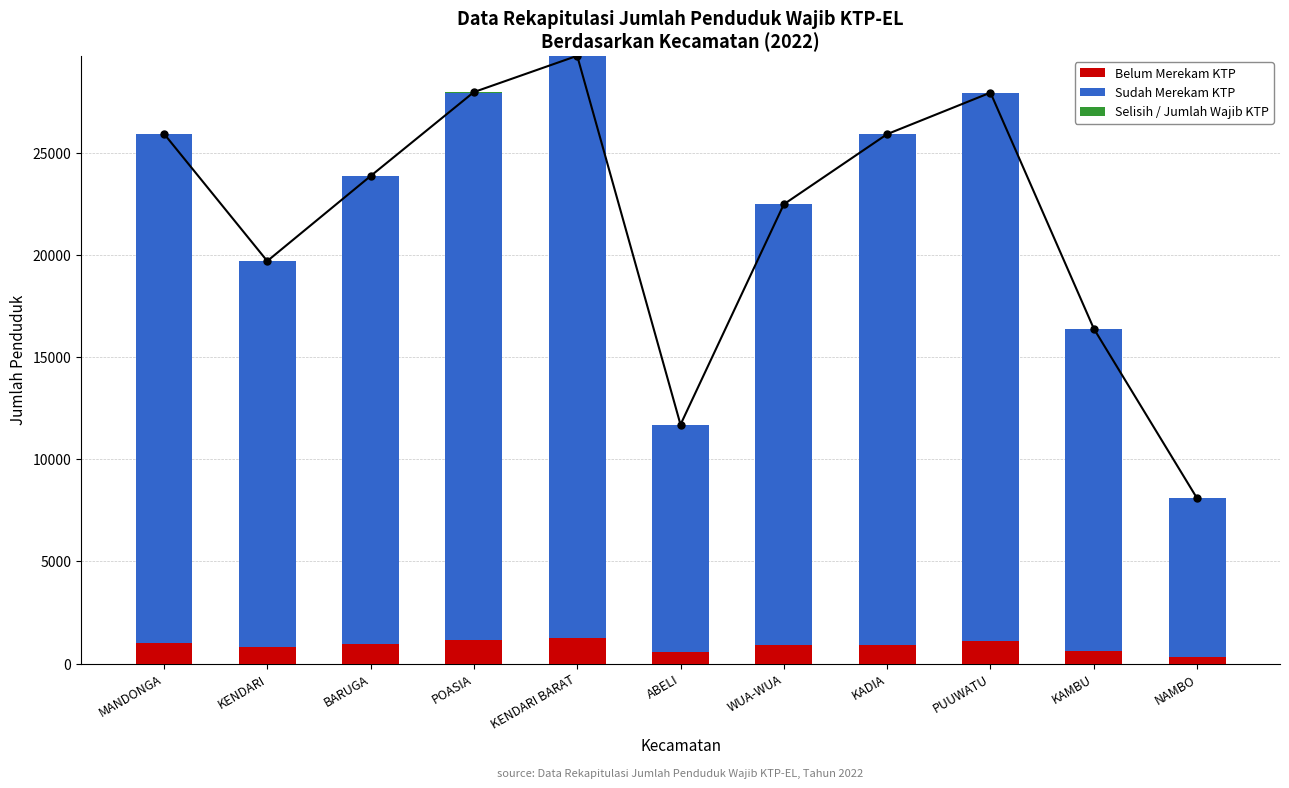

How many values in the Sudah Merekam KTP series exceed 22922?

5